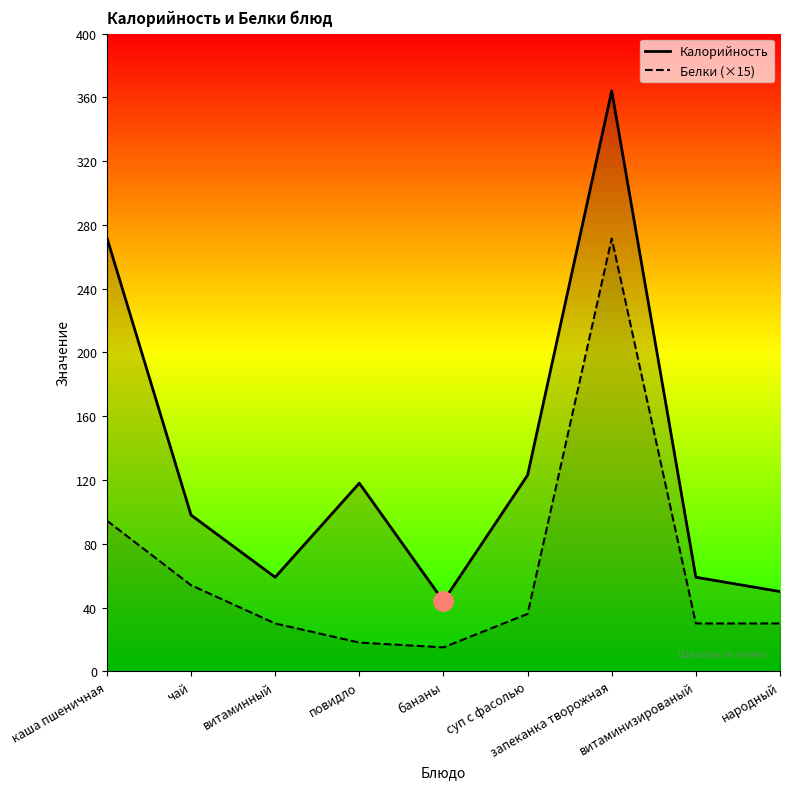

True or false: Калорийность has more than 0 interior local peaks.

True